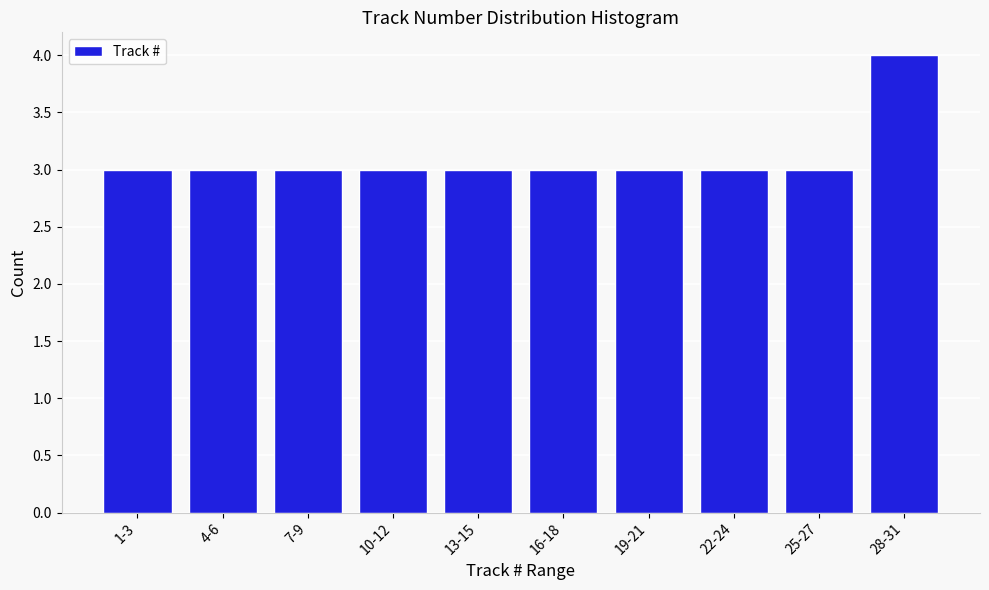

Reading left to right, transcribe all the data shown in this chart.

3	3	3	3	3	3	3	3	3	4